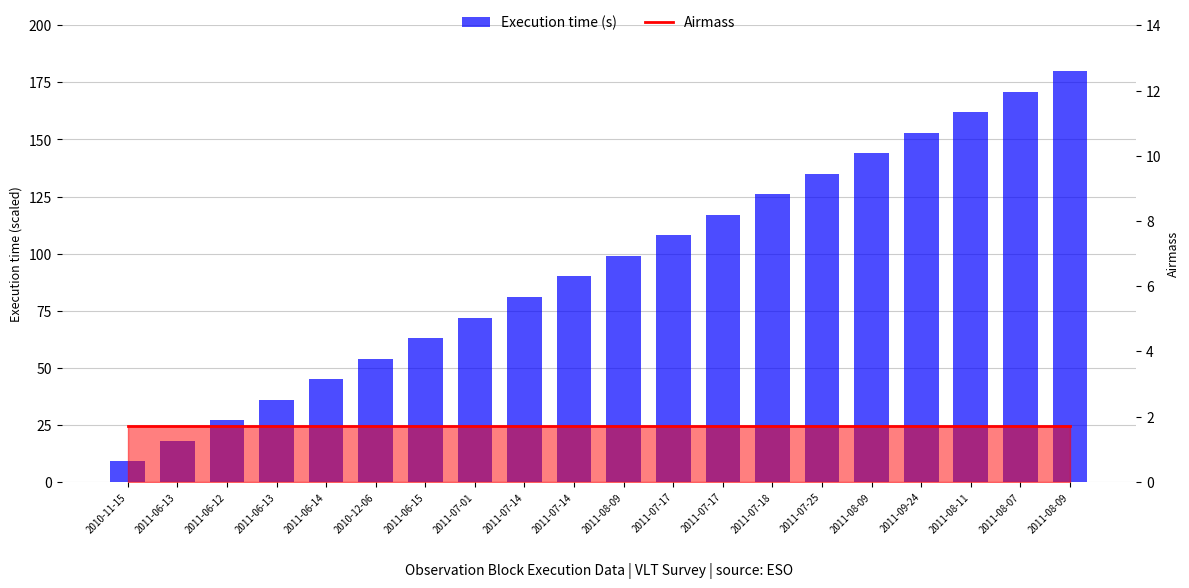

What is the minimum value shown in the chart?

1.7